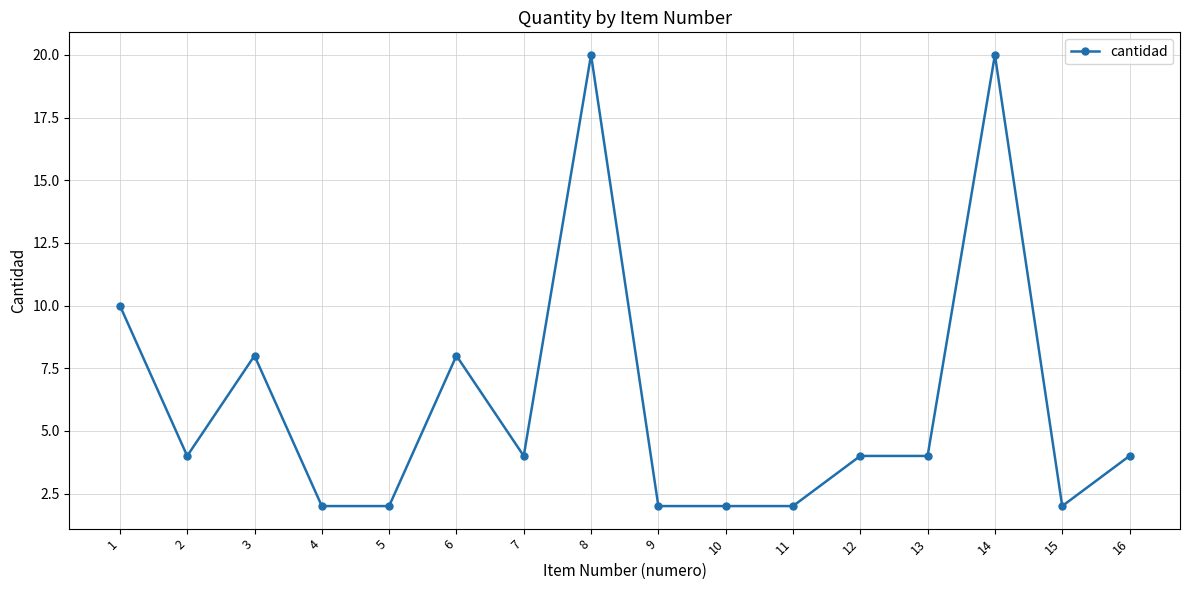

At which category does the data reach its first local valley?

2